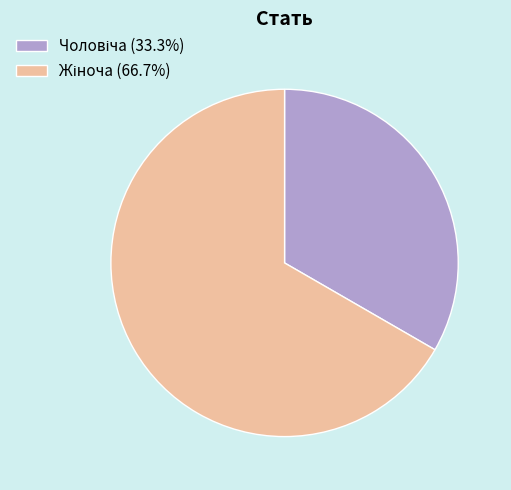

Is there any slice that represents more than half of the pie?

Yes